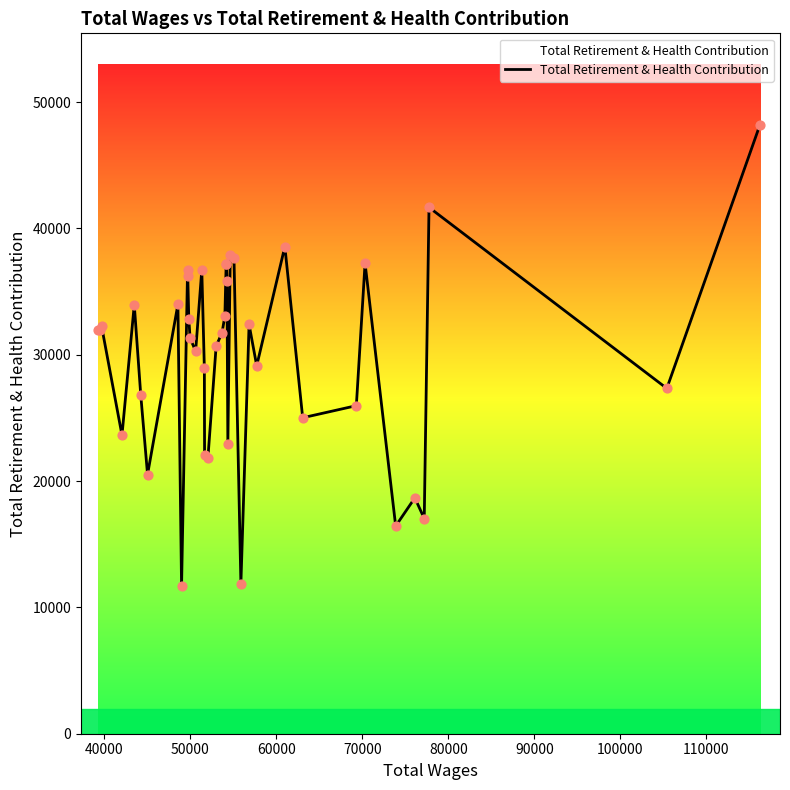

What is the smallest value displayed?

11674